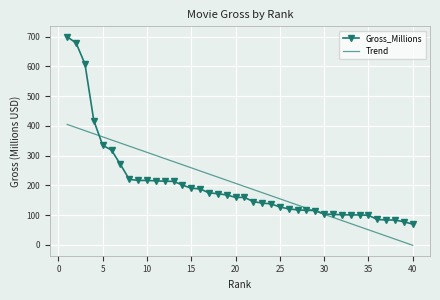

What is the highest value of the Gross_Millions series?

700.1